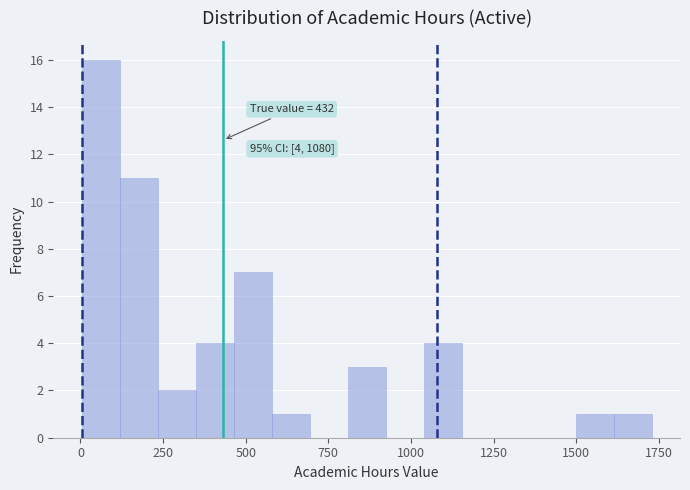

Around what value on the x-axis is the tallest bar? Give the approximate position of its centre, as read against the axis.

50